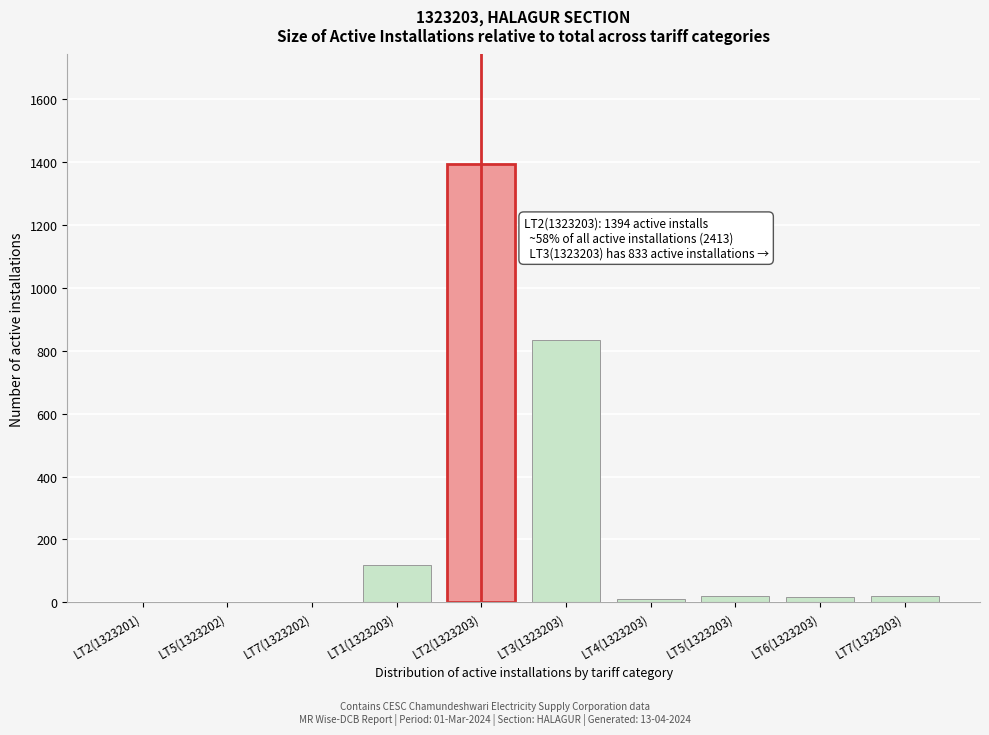

The chart shows a value of 26 at LT1(1323203). True or false?

False